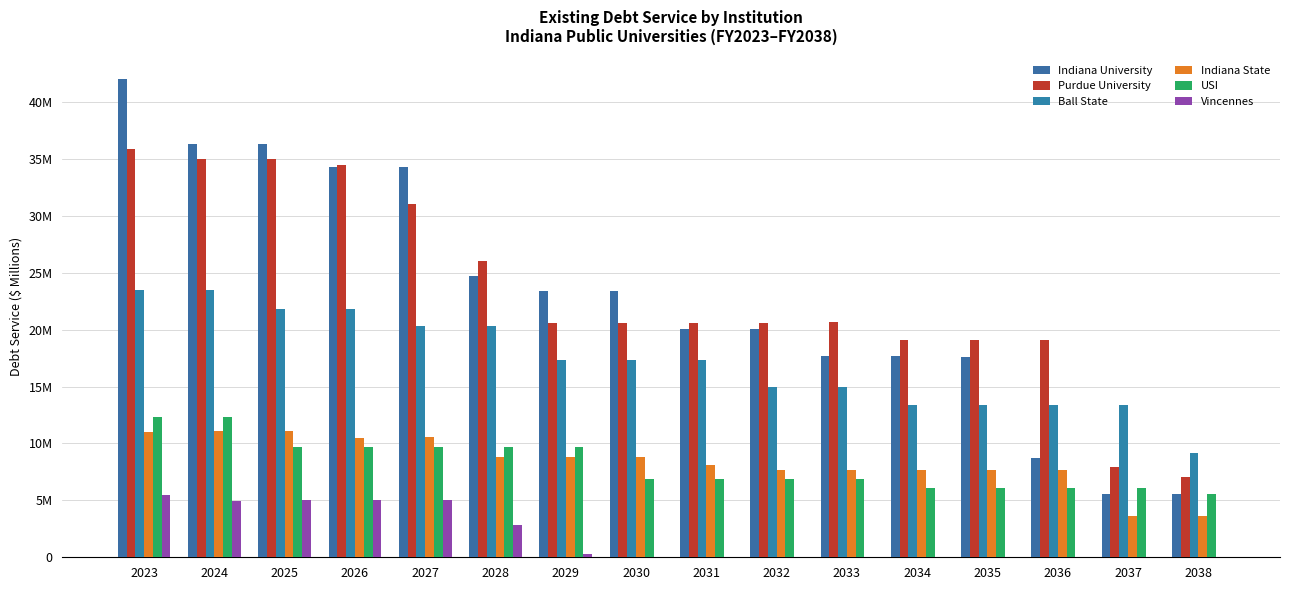

Is it true that Indiana State equals 14.3 at 2031?

False